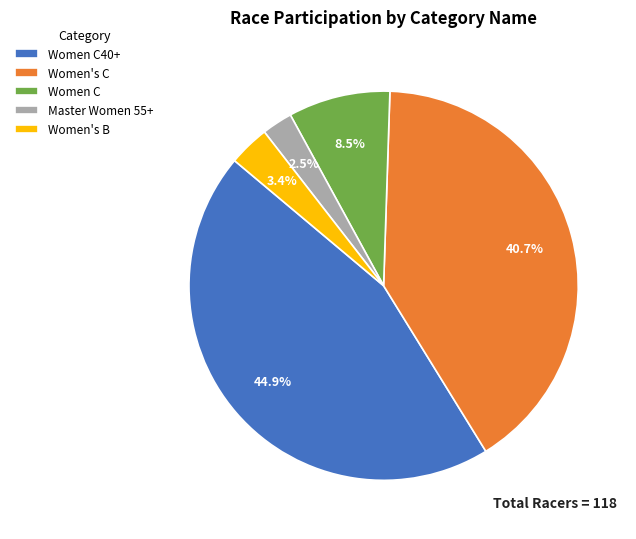

How many segments does this pie chart have?

5